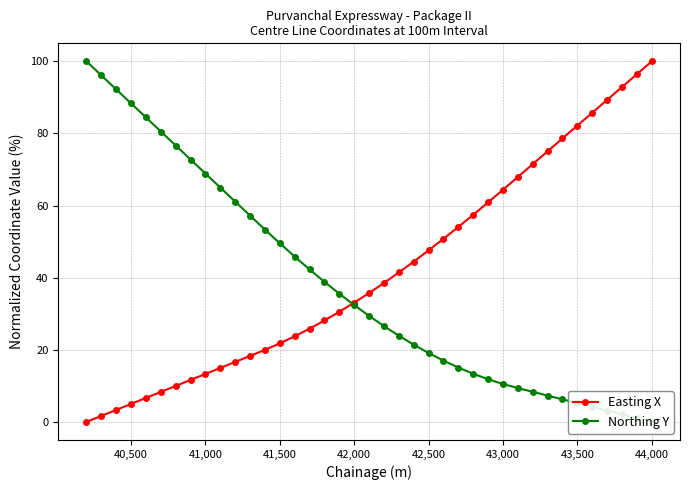

What is the difference between the maximum and minimum values in the Easting X series?

100.0